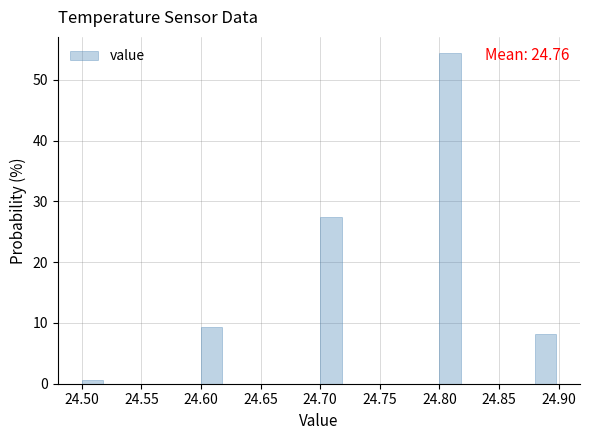

Which range on the x-axis has the tallest bar?

24.80 to 24.82